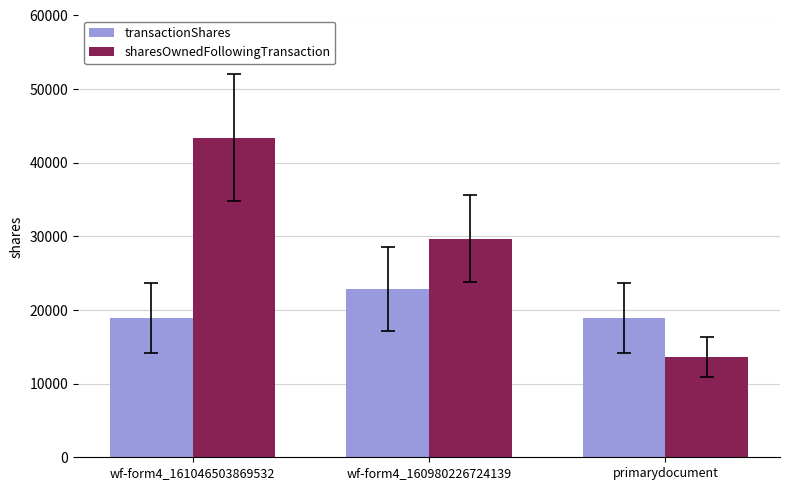

What is the approximate value of transactionShares at primarydocument?

18905